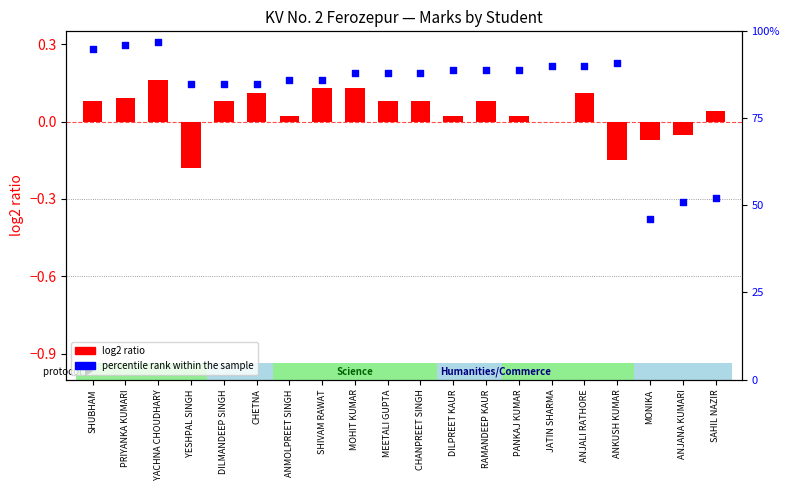

Is the value of percentile rank within the sample at ANKUSH KUMAR greater than the value of log2 ratio at SHUBHAM?

Yes